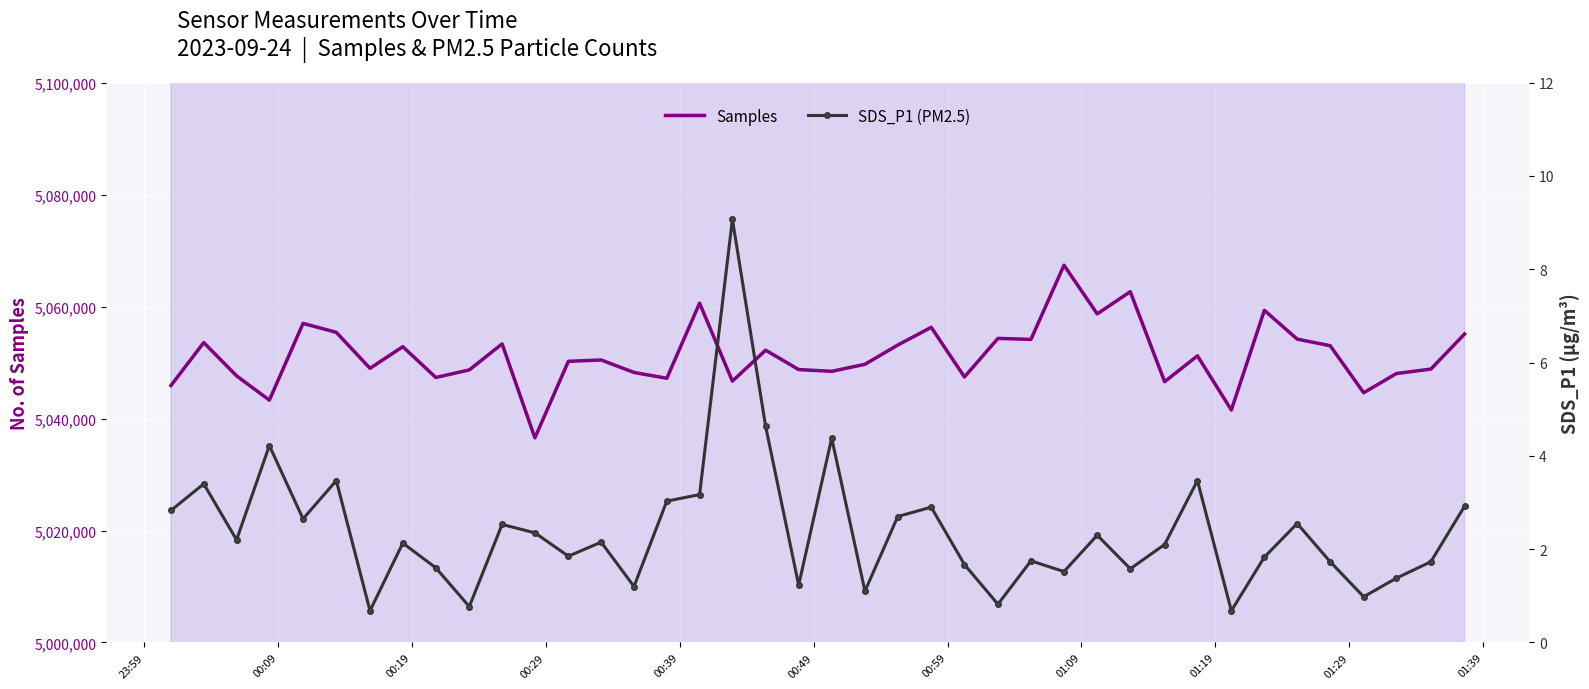

What is the highest value of the Samples series?

5067383